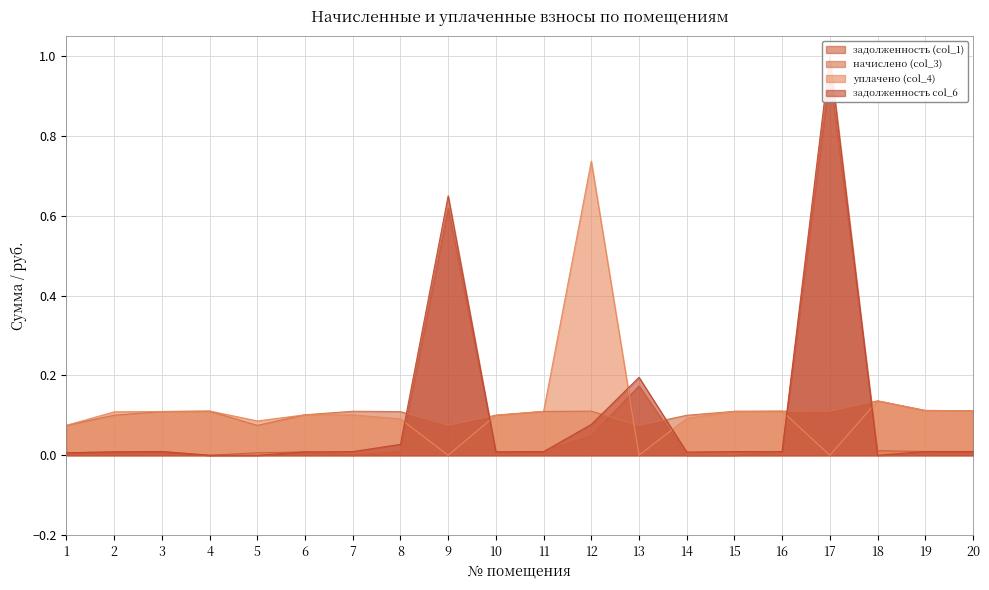

Where is начислено (col_3) nearest to the value 0?

9